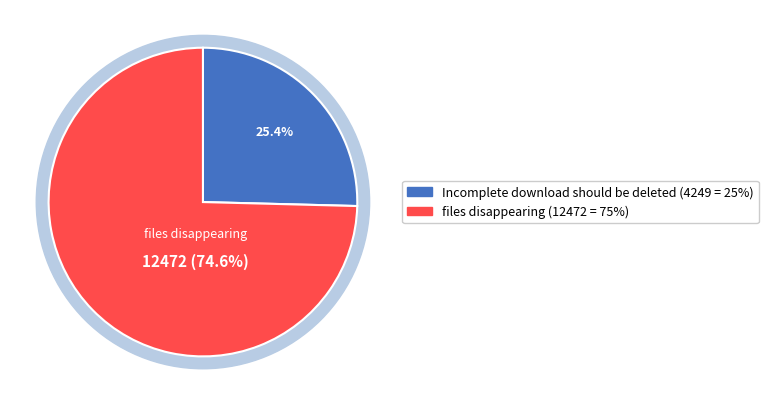

Count the number of slices in the pie.

2